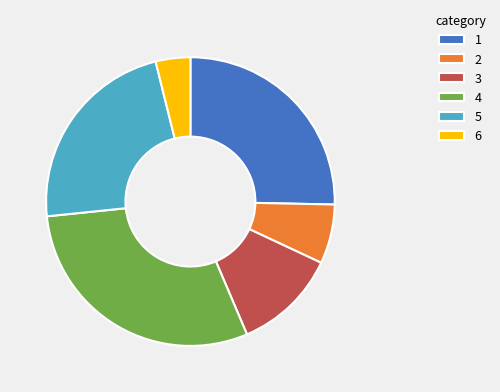

How many segments does this pie chart have?

6